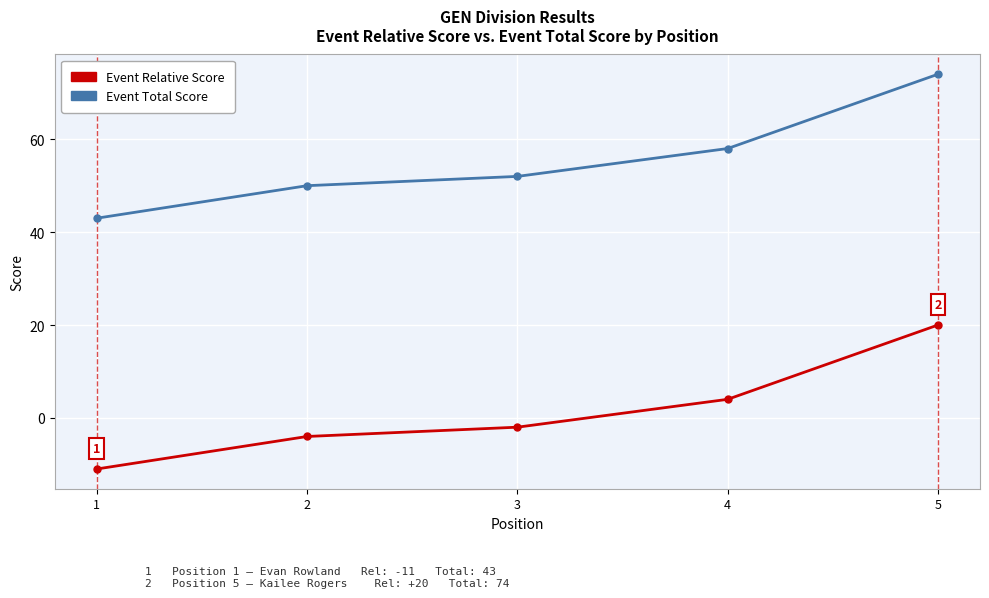

What is the maximum value shown in the chart?

74